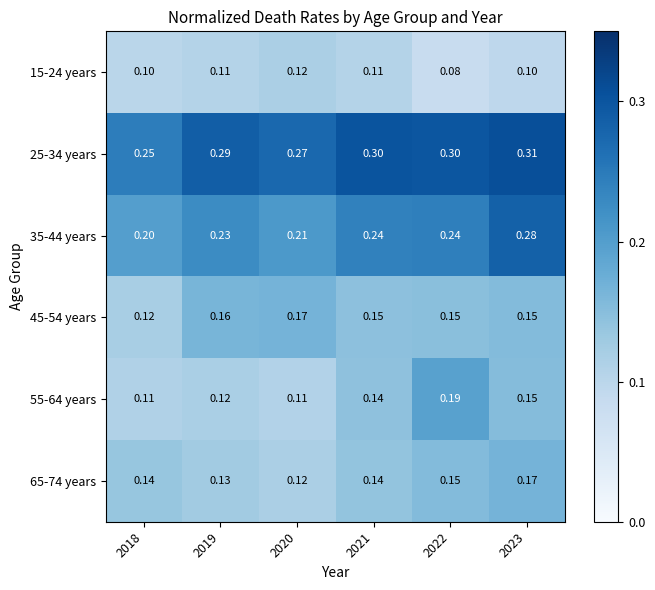

Rank the series at 2018 from lowest to highest value.

15-24 years, 55-64 years, 45-54 years, 65-74 years, 35-44 years, 25-34 years